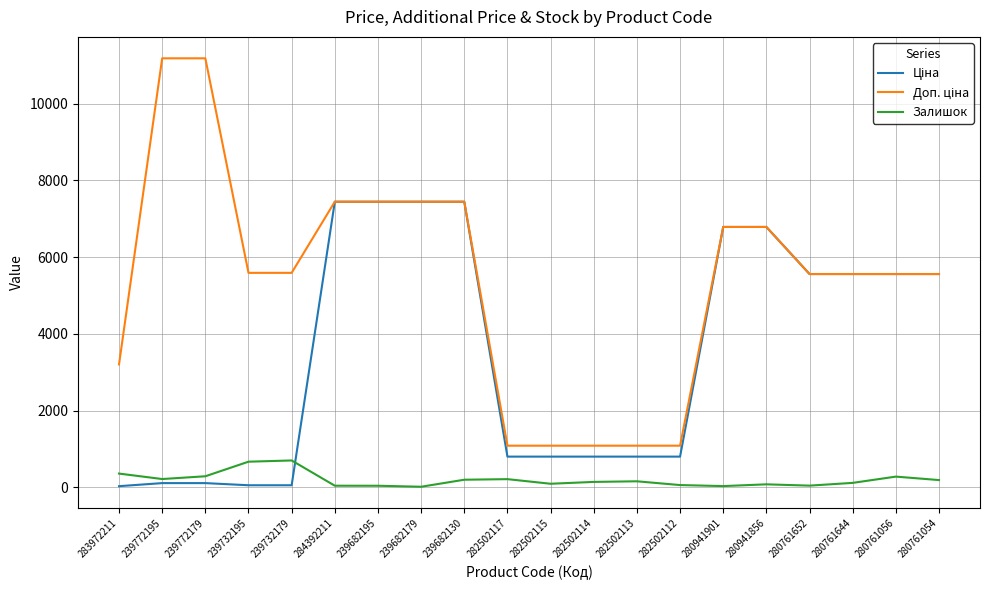

What is the spread (max minus min) of values at 282502117?

872.0